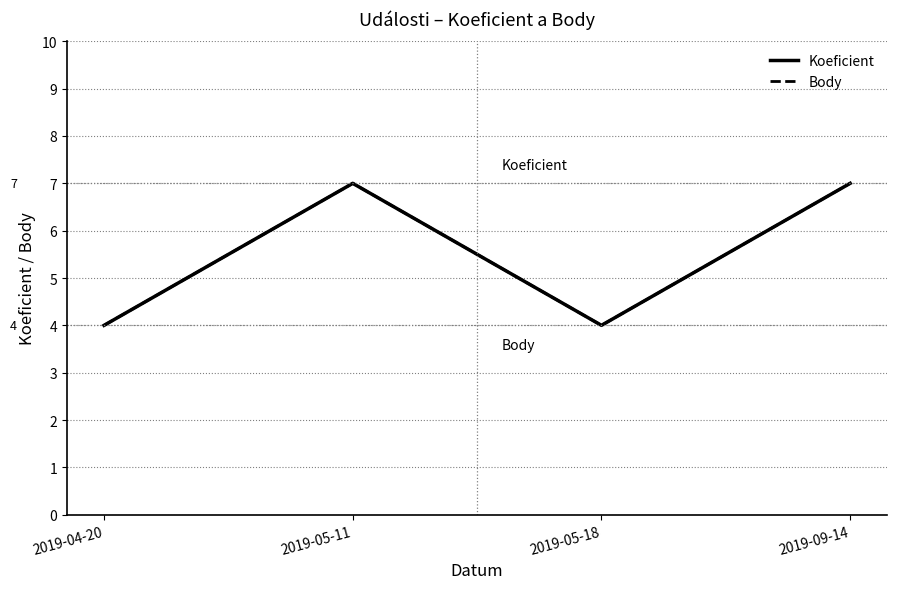

Reading right to left, extract all data points from this chart.

Koeficient: 7	4	7	4
Body: 7	4	7	4